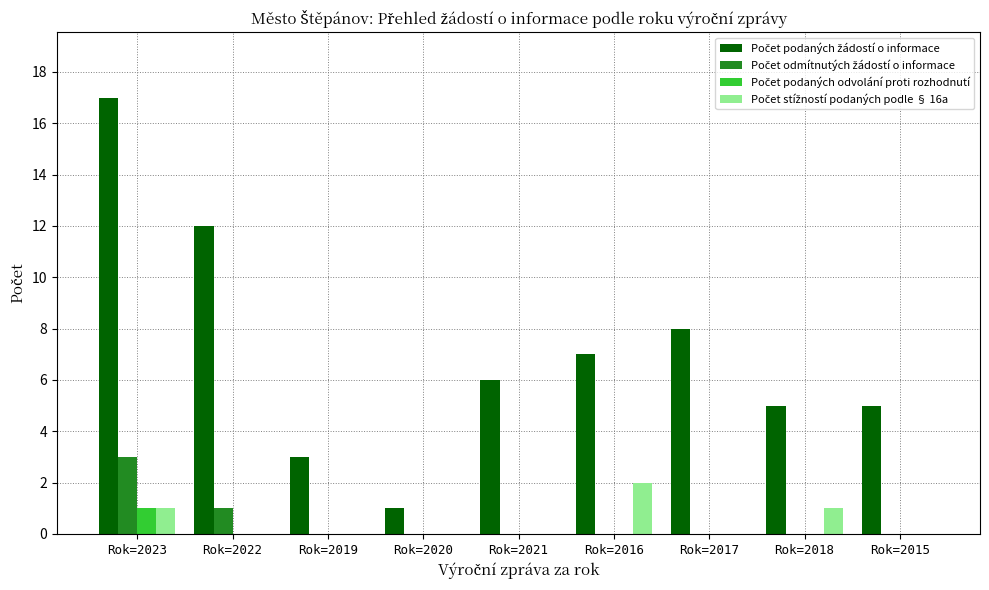

At which category is the sum across all series the highest?

Rok=2023